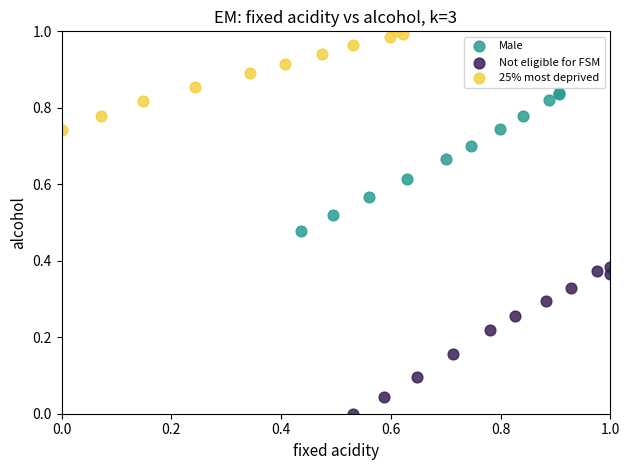

Which series has the widest spread of Y values?

Not eligible for FSM